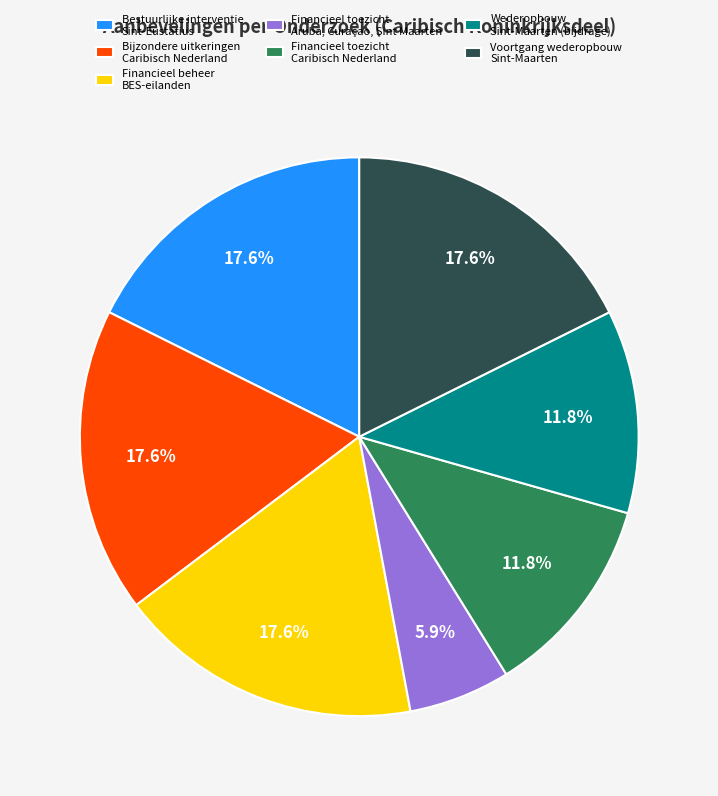

Does Bestuurlijke interventie Sint-Eustatius represent more than half of the total?

No